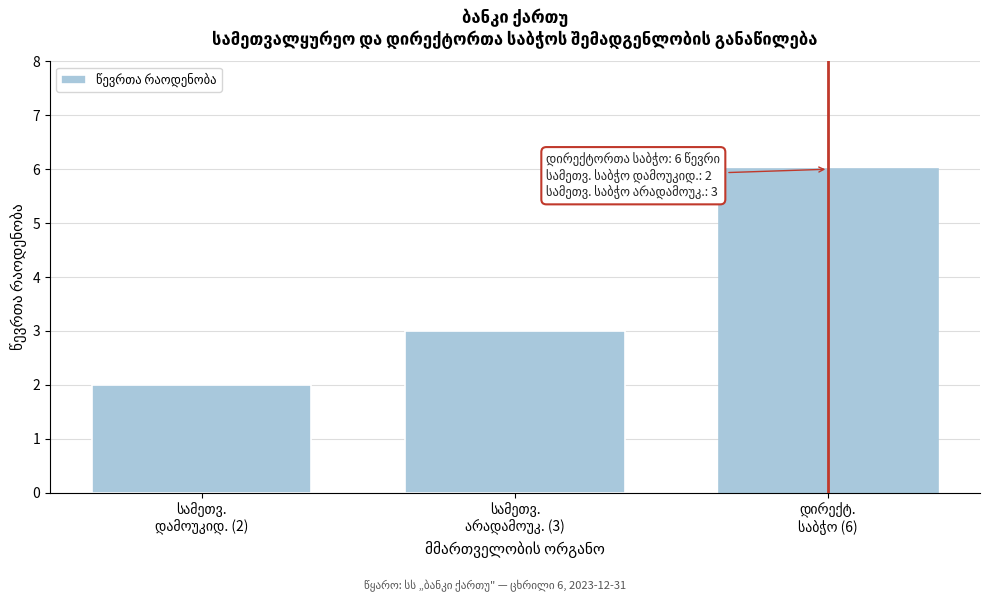

Reading left to right, transcribe all the data shown in this chart.

2	3	6